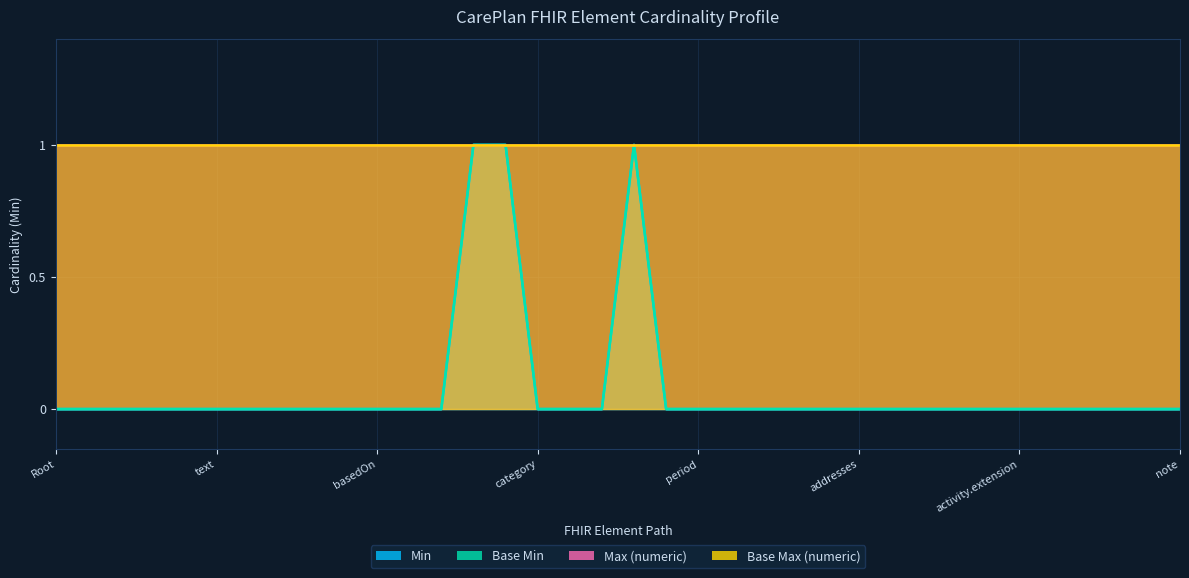

What is the difference between the second highest and minimum values in the Base Min series?

1